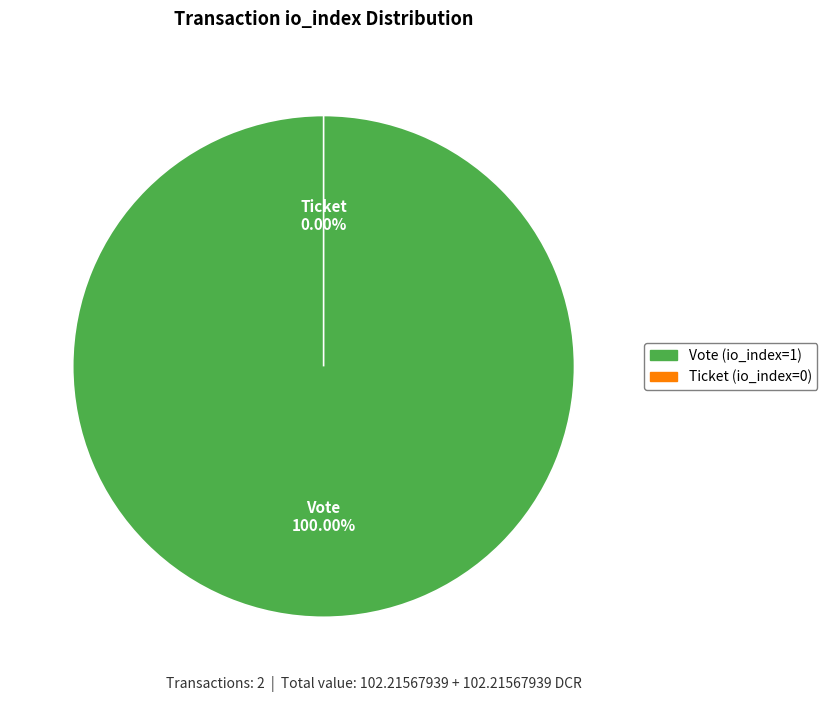

Which slice is the largest?

Vote (io_index=1)